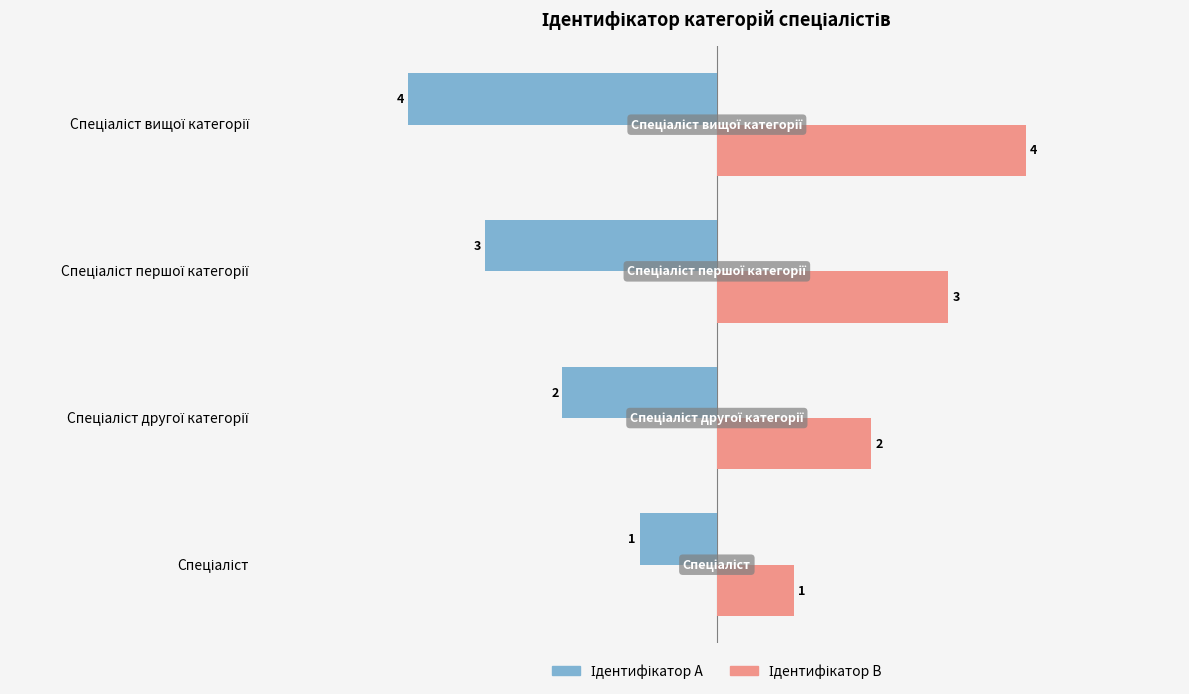

What is the maximum value shown in the chart?

4